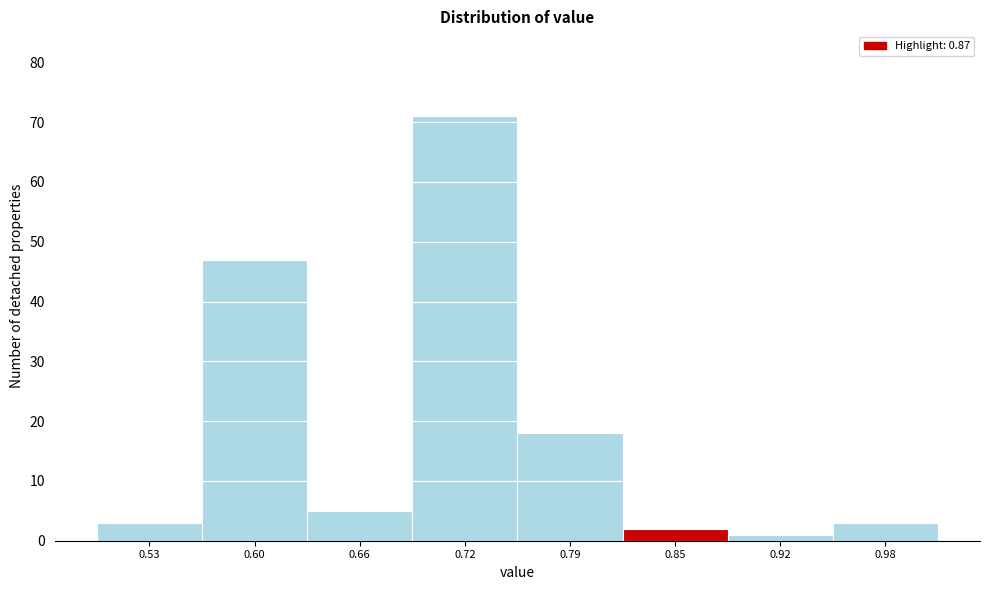

Reading left to right, list every bar in this chart as the range it spans on the x-axis followed by its height. Neither the bar edges nor the heights are printed on the chart, so give them approximately, as read against the axes.

0.500 to 0.564: 3
0.564 to 0.628: 47
0.628 to 0.692: 5
0.692 to 0.756: 71
0.756 to 0.820: 18
0.820 to 0.884: 2
0.884 to 0.948: 1
0.948 to 1.012: 3